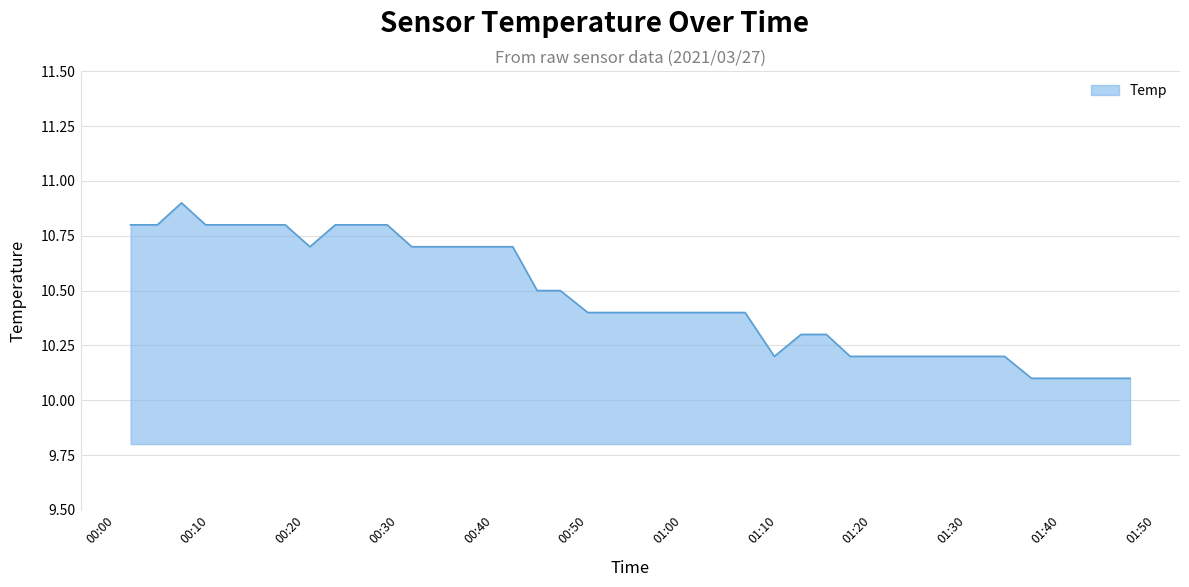

What is the smallest value displayed?

10.1